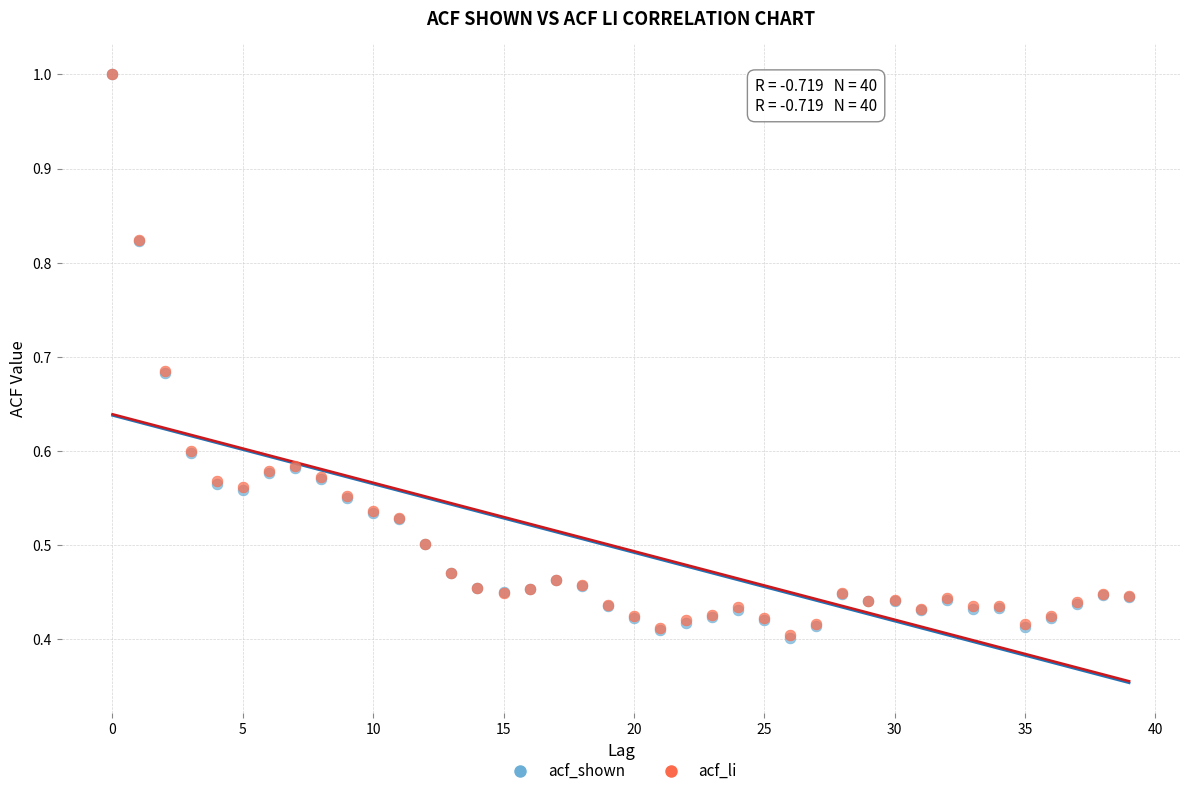

What are all the series names shown in the legend?

acf_shown, acf_li